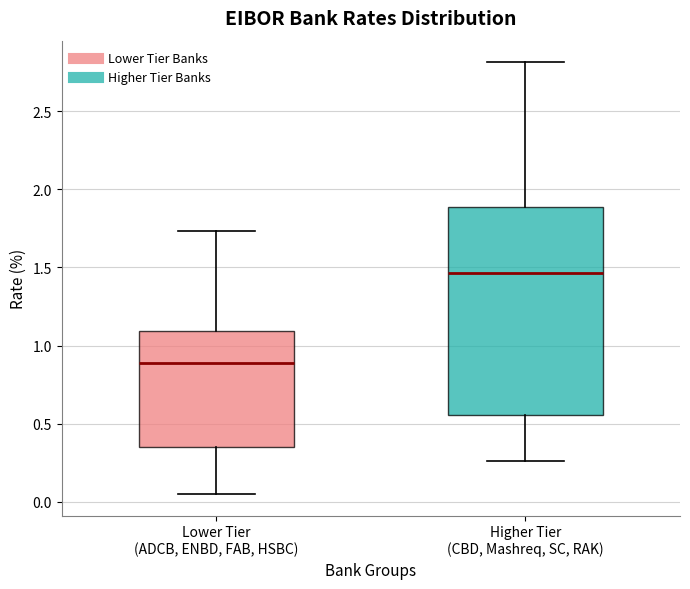

Which box's median line is the lowest?

Lower Tier (ADCB, ENBD, FAB, HSBC)